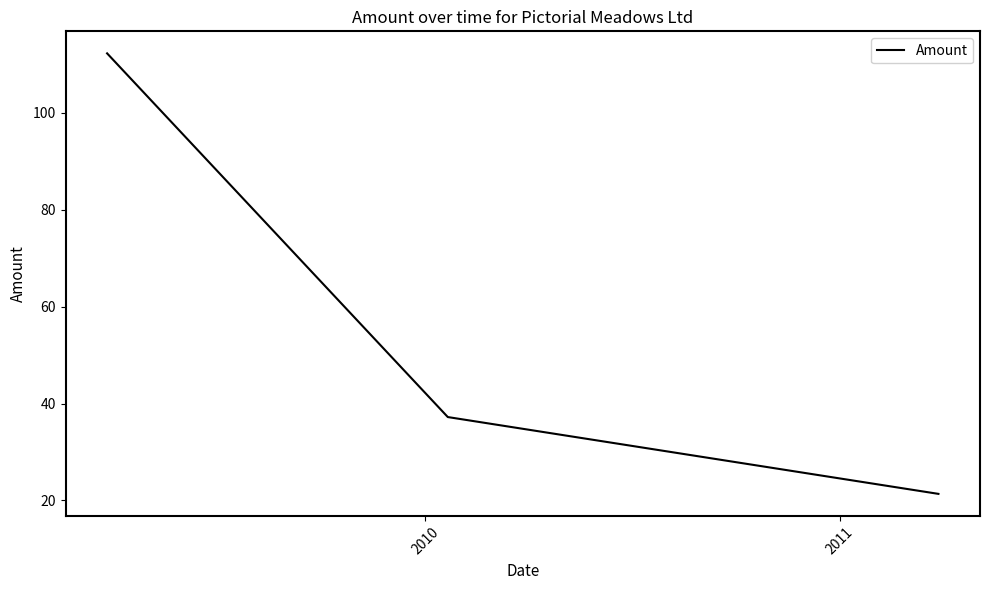

How many lines are shown in the chart?

1